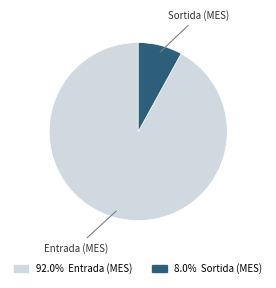

Does any single category account for the majority?

Yes